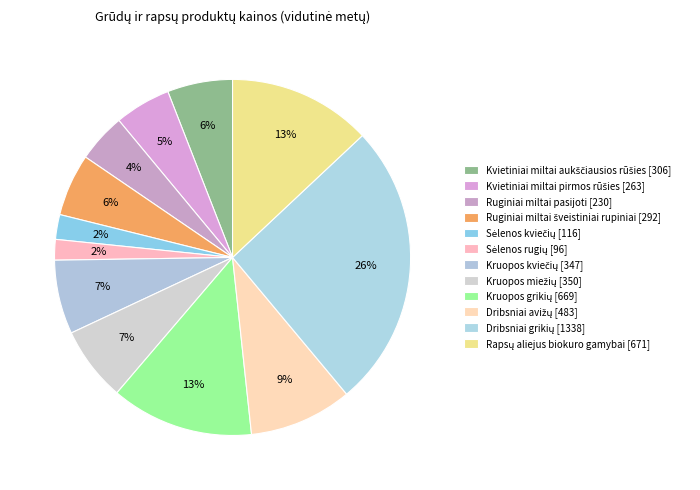

Does Kruopos miežių represent more than half of the total?

No